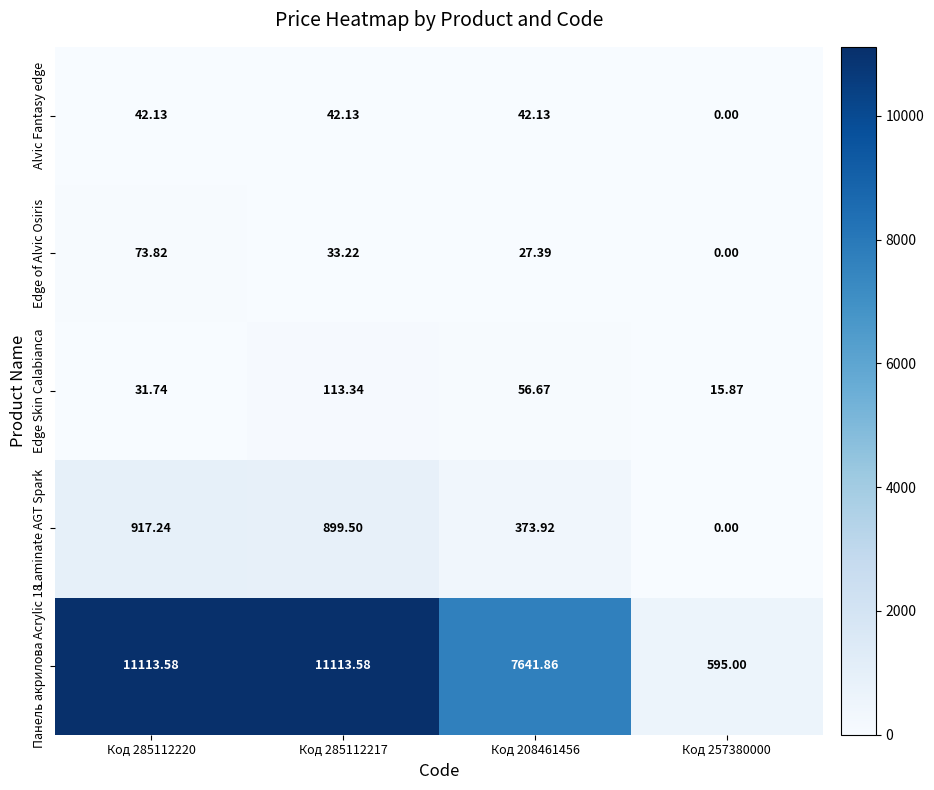

How many series are shown in this chart?

5